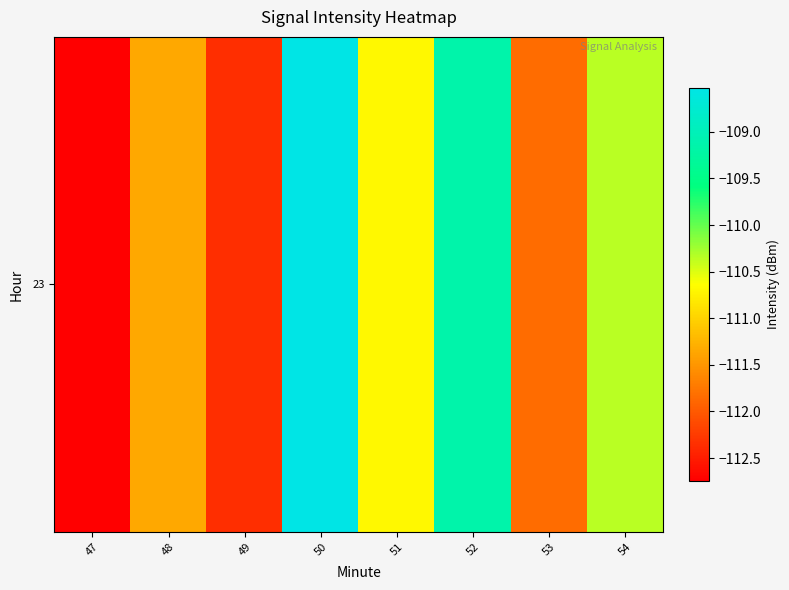

Reading left to right, what are all the values shown in this chart?

-112.7	-111.4	-112.4	-108.5	-110.7	-109.1	-111.8	-110.4